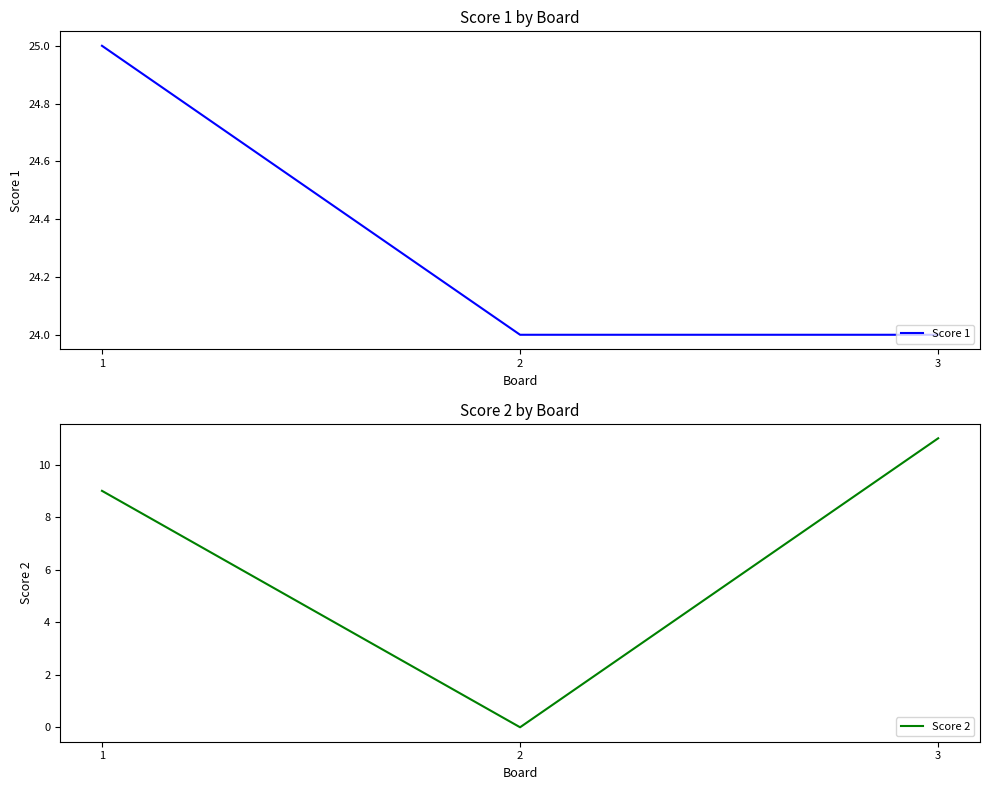

Between 2 and 3, which series saw the biggest shift?

Score 2